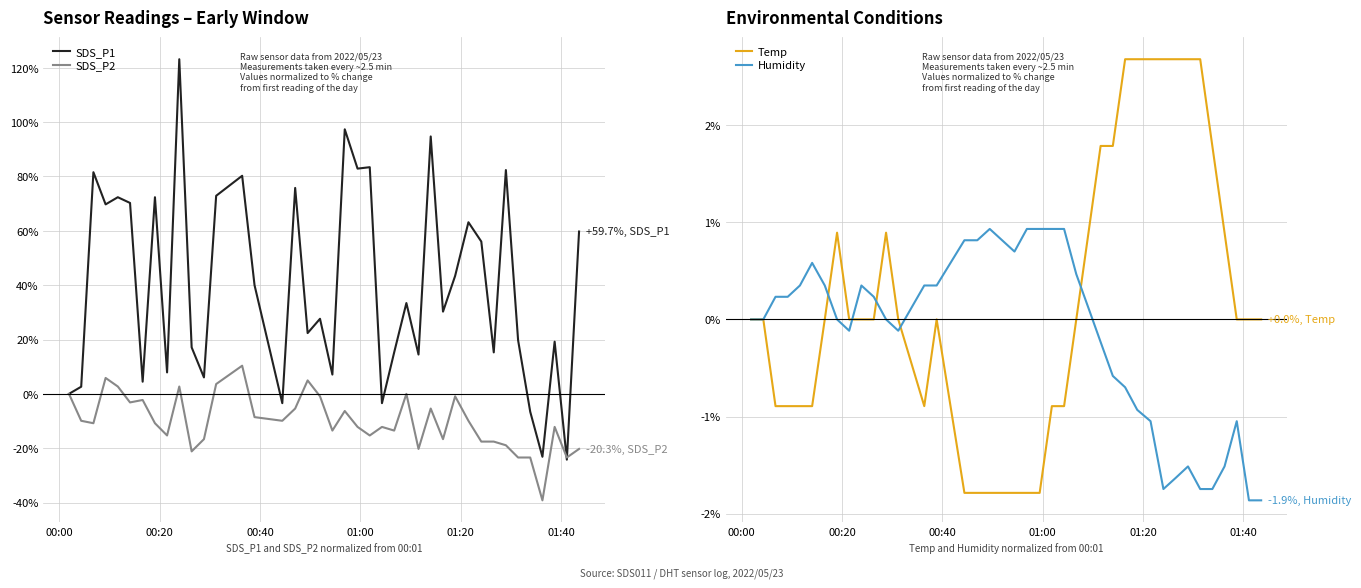

What is the maximum value for SDS_P1?

123.2